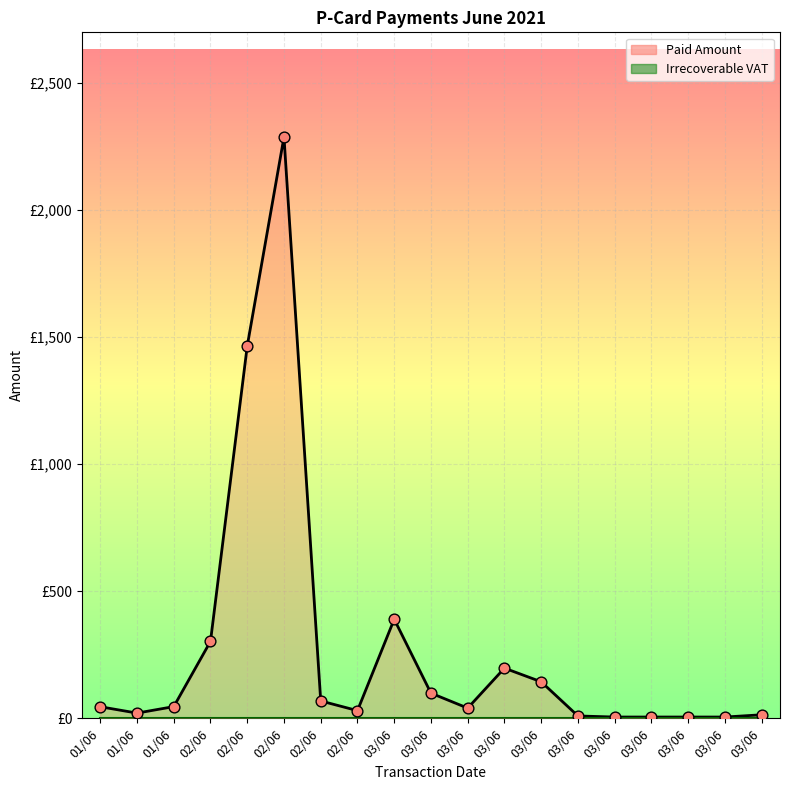

At which category is the sum across all series the highest?

02/06